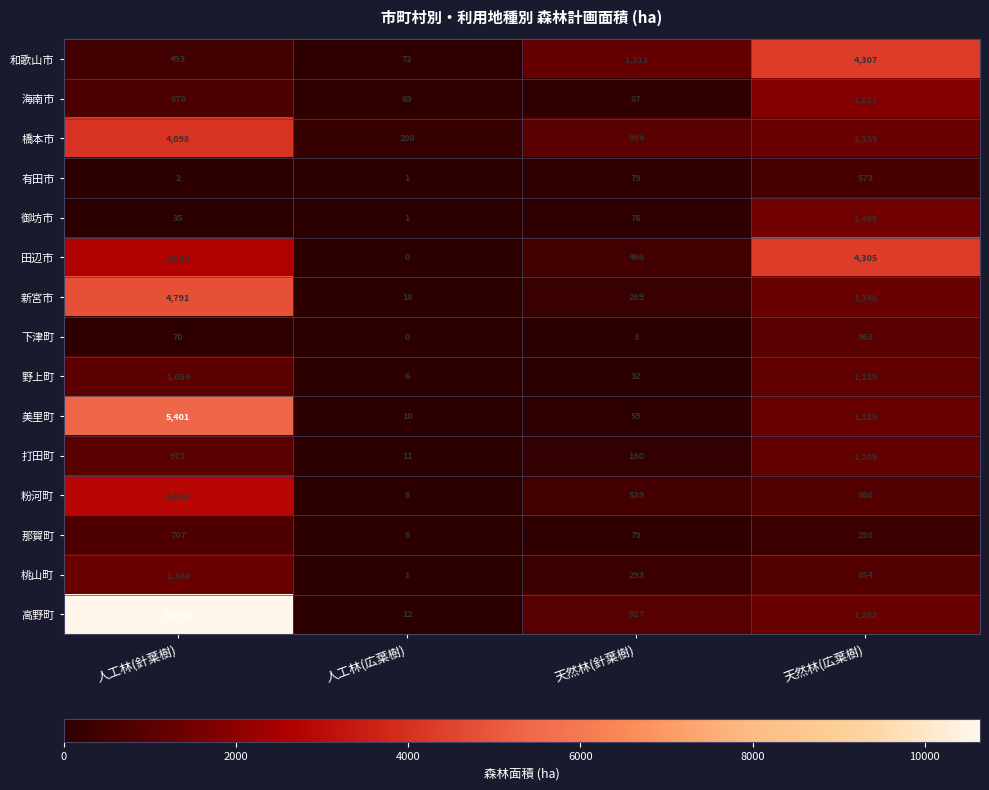

What is the total value across all series at 天然林(針葉樹)?

5274